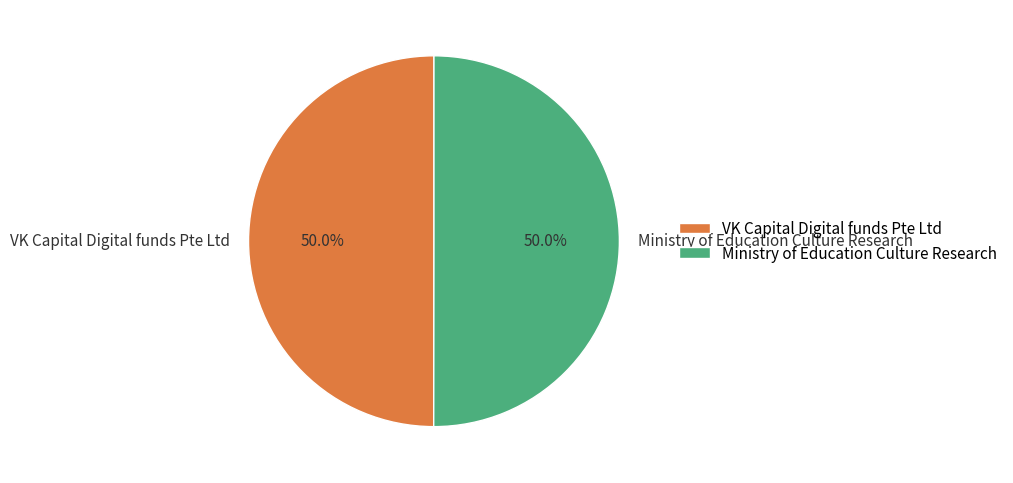

Is the sum of VK Capital Digital funds Pte Ltd and Ministry of Education Culture Research greater than half?

Yes